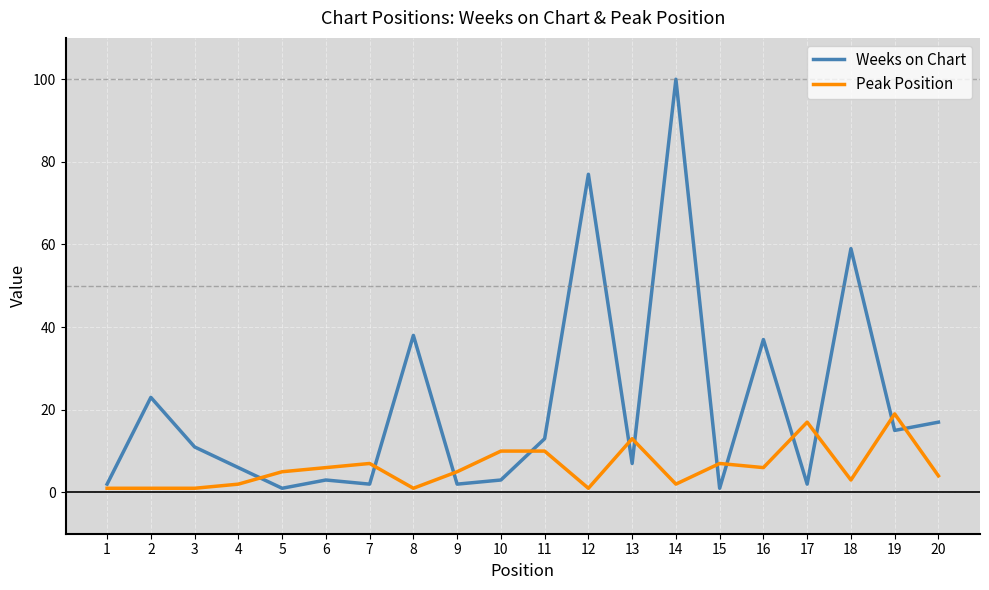

What is the smallest value displayed?

1